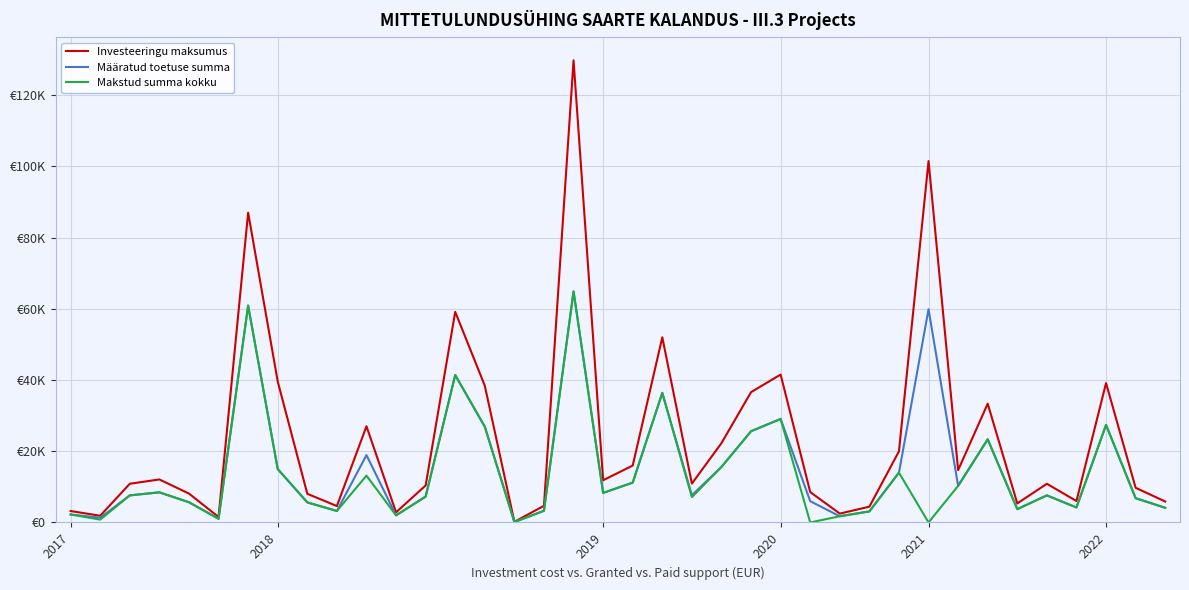

What are all the series names shown in the legend?

Investeeringu maksumus, Määratud toetuse summa, Makstud summa kokku